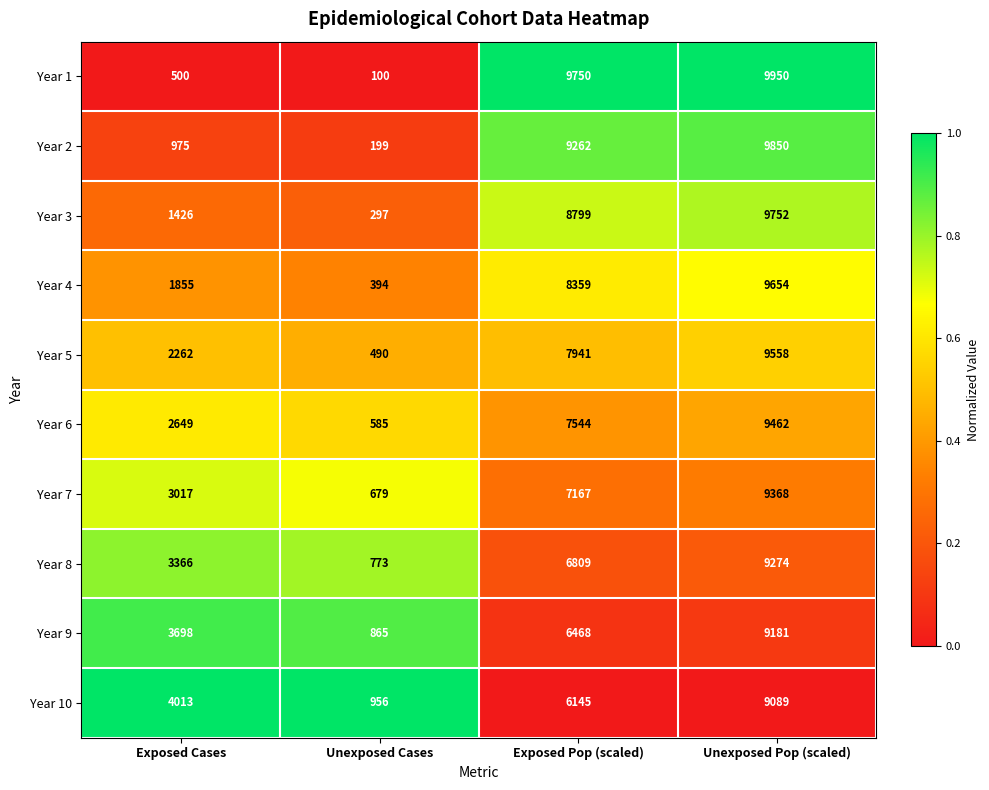

What is the sum of all Year 9 values?

20212